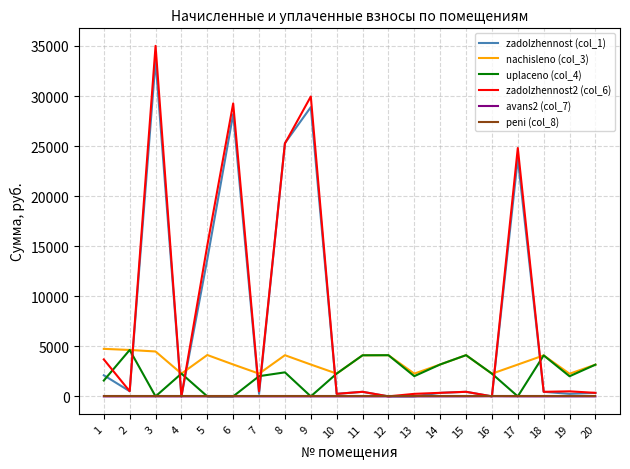

True or false: nachisleno (col_3) and peni (col_8) intersect in this chart.

False